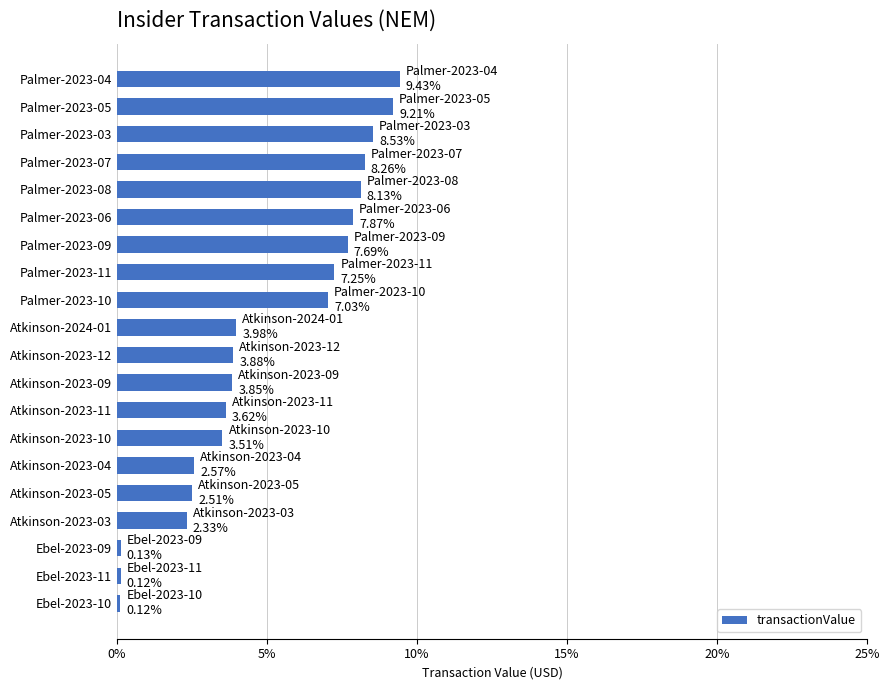

What is the difference between the maximum and minimum values?

9.3